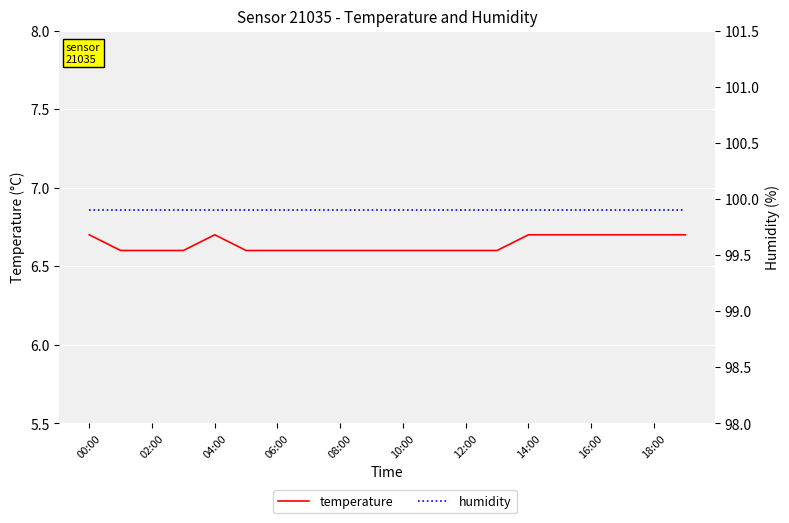

True or false: humidity and temperature cross at least once.

False